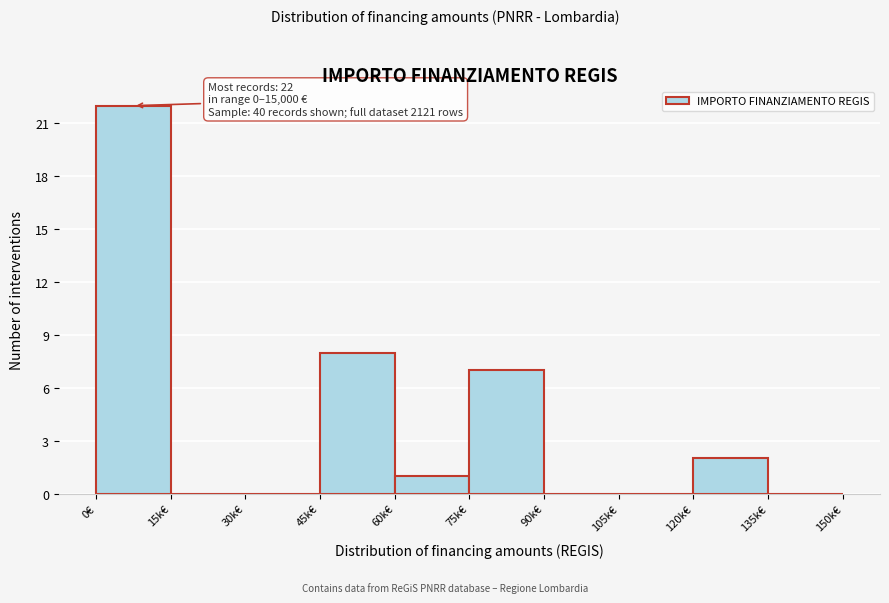

Reading right to left, what are all the values shown in this chart?

135k€=0	120k€=2	105k€=0	90k€=0	75k€=7	60k€=1	45k€=8	30k€=0	15k€=0	0€=22